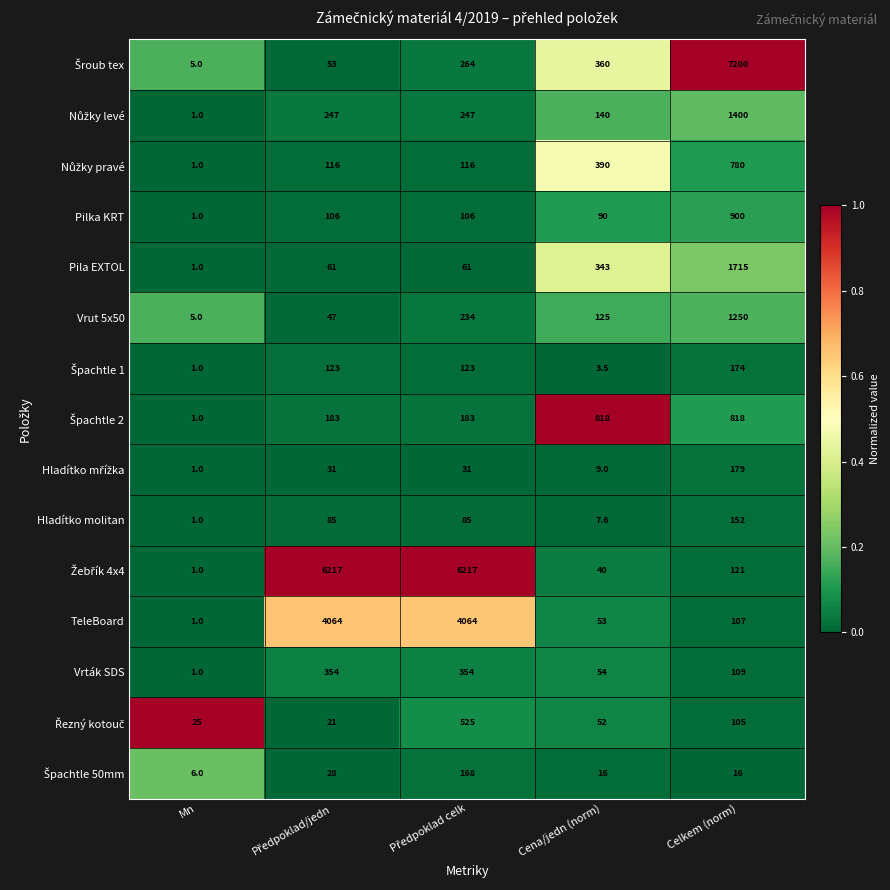

Count the number of categories in the chart.

5